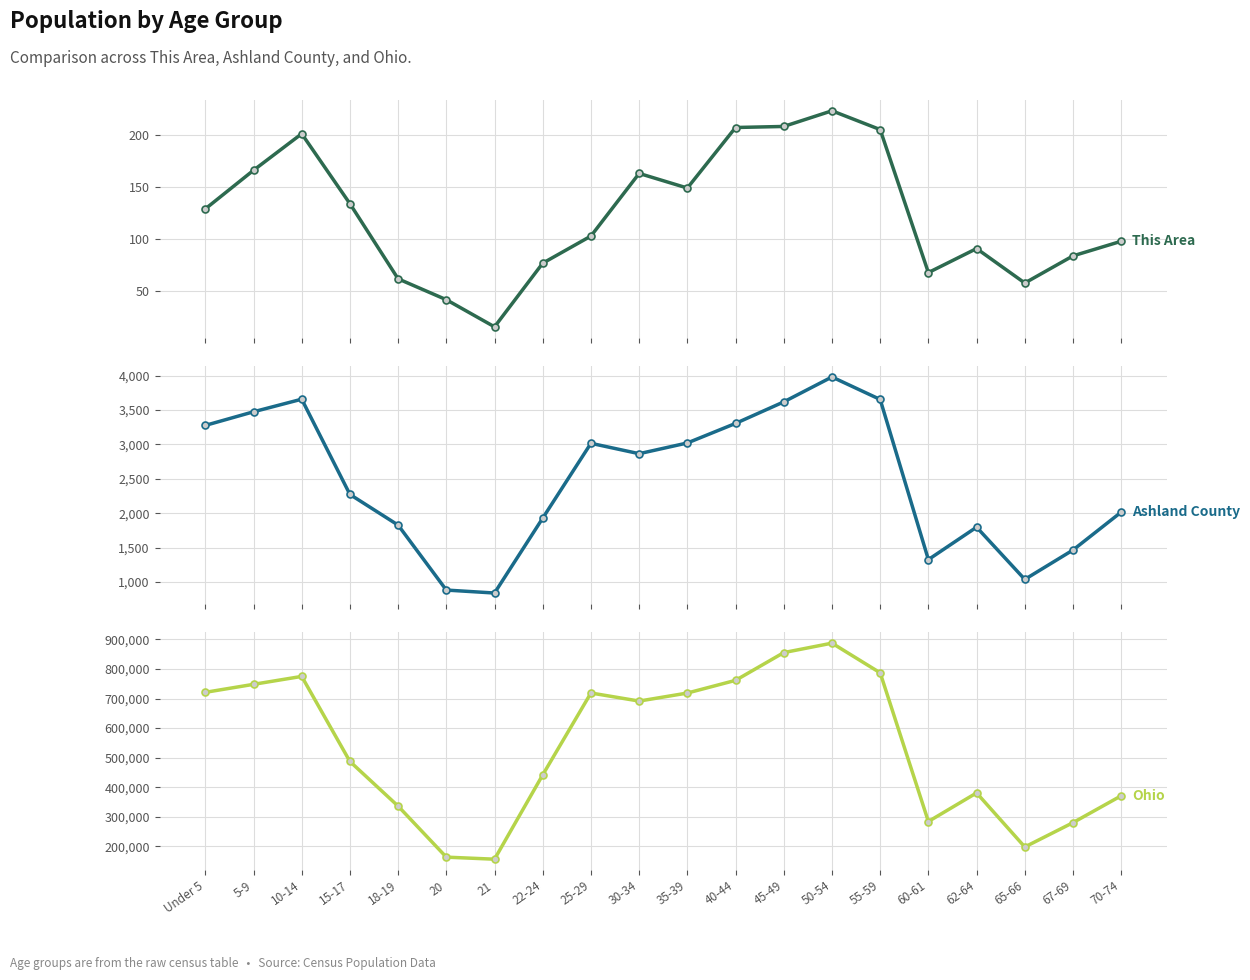

What is the spread (max minus min) of values at 67-69?

280447